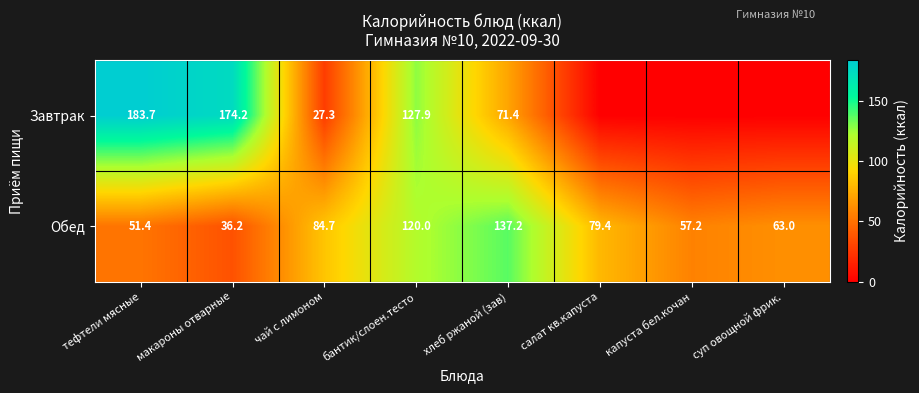

Between чай с лимоном and салат кв.капуста, which is larger?

чай с лимоном